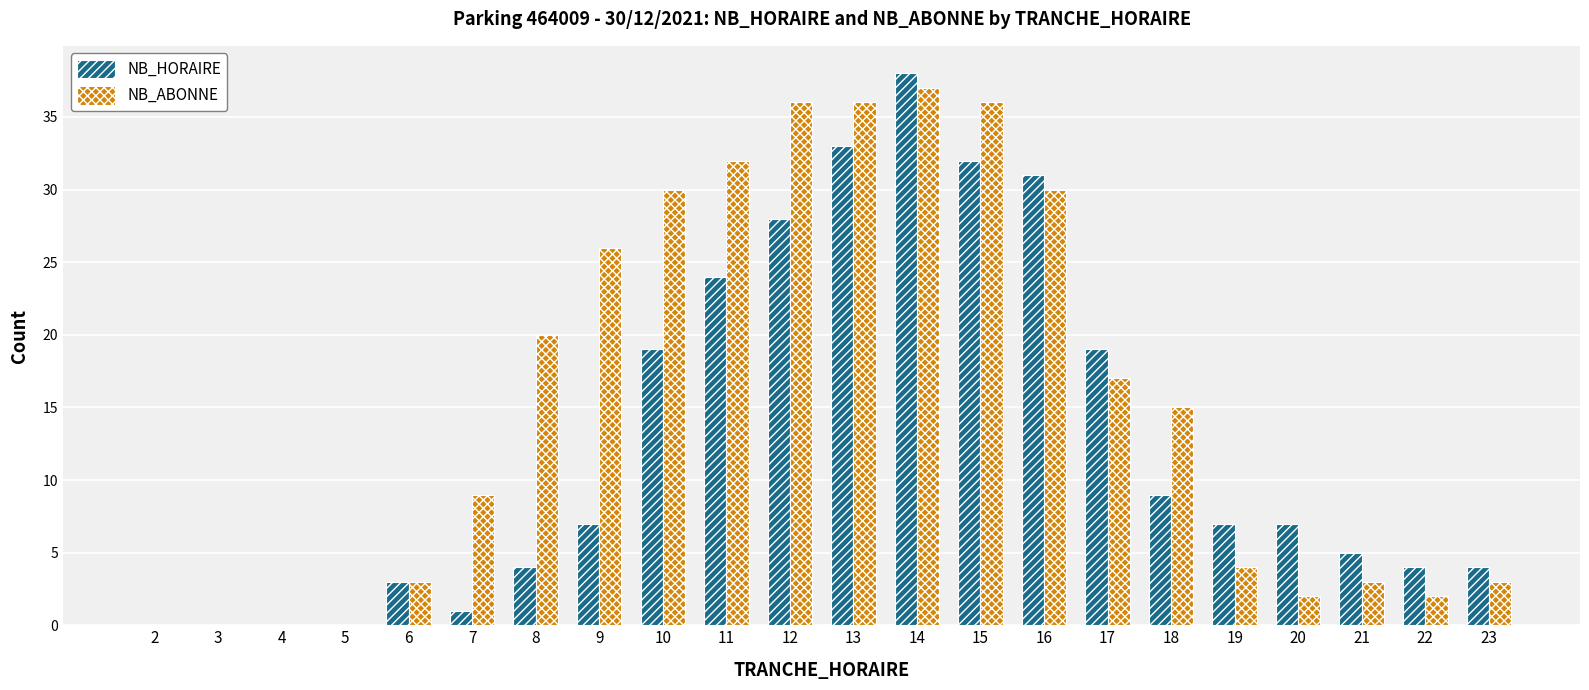

At which label is NB_ABONNE closest to 18?

17